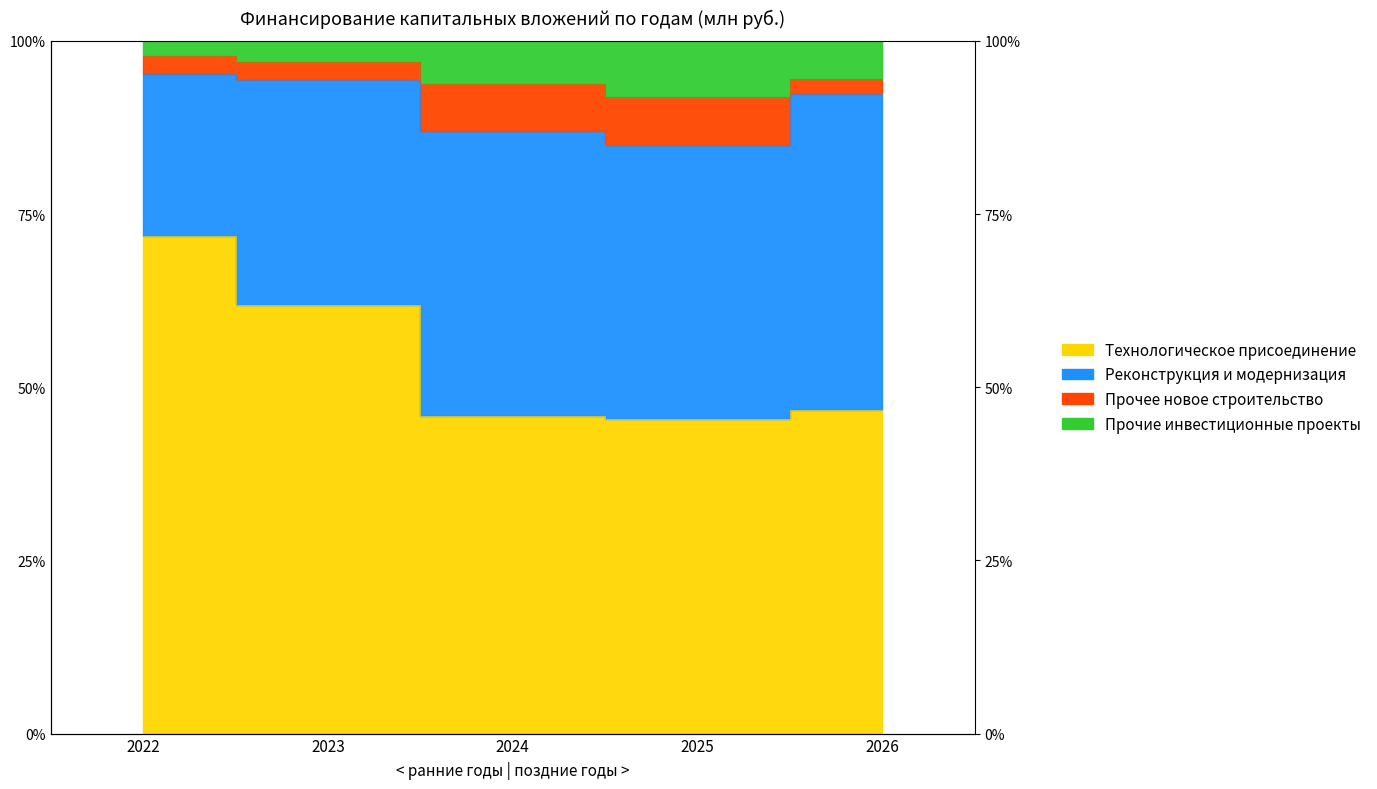

Count the number of categories in the chart.

5